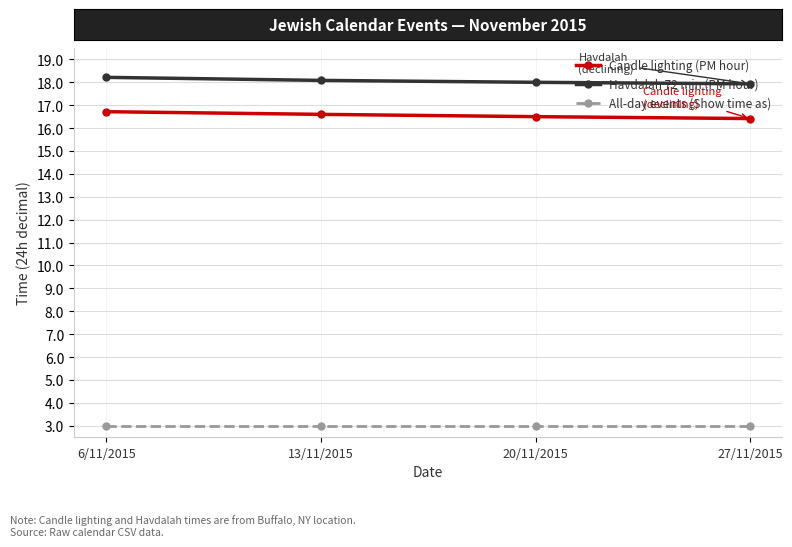

What is the total value across all series at 6/11/2015?

37.9